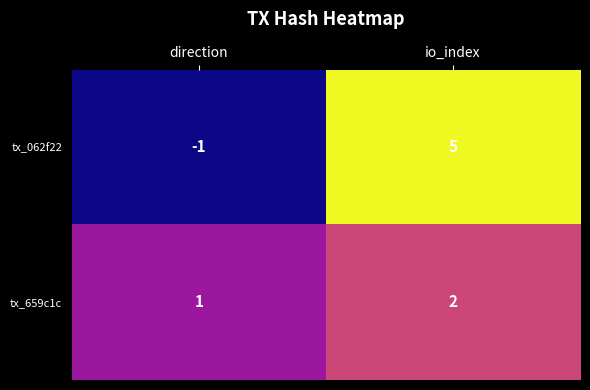

Which series has the widest spread of values?

tx_062f22